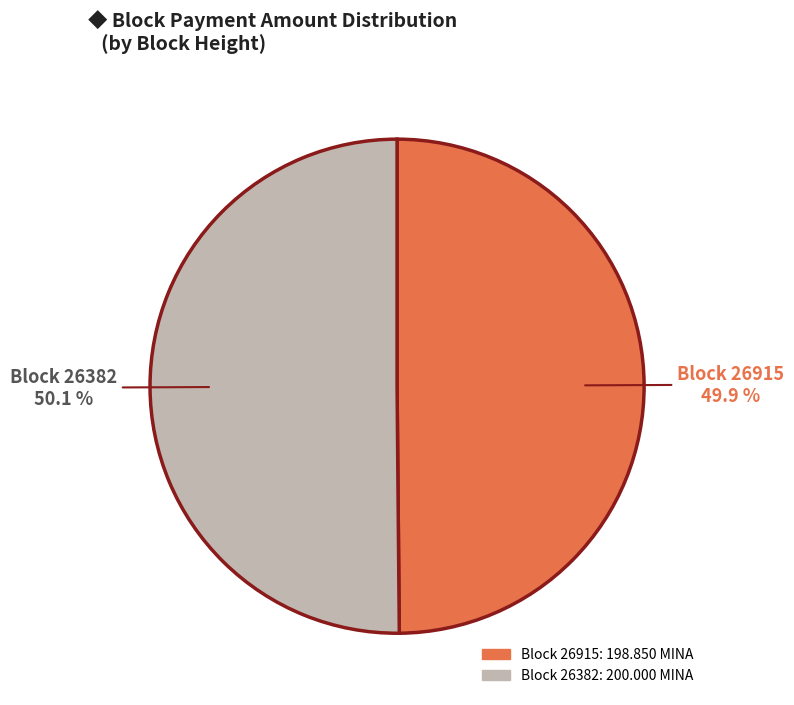

Approximately how many times larger is the value at Block 26382 compared to Block 26915?

1.0